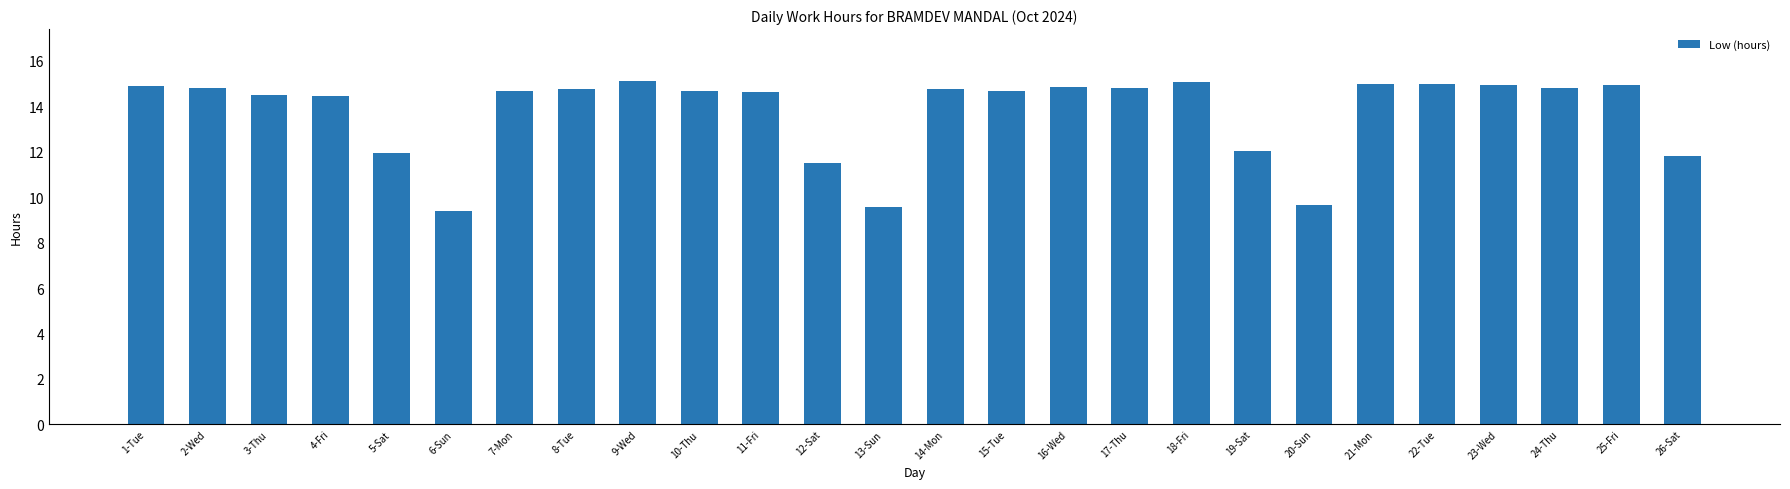

What is the greatest value displayed?

15.1